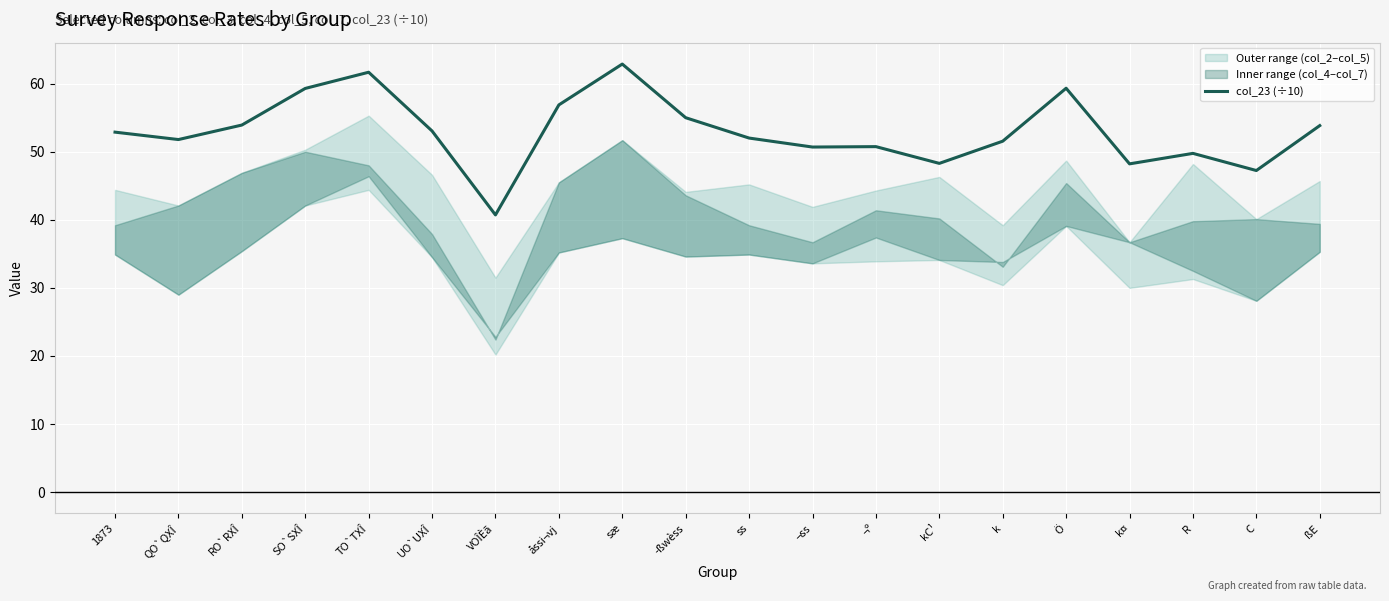

Rank the categories by value from highest to lowest.

sæ, TO`TXÎ, Ö, SO`SXÎ, åssi¬vj, ­ßwèss, RO`RXÎ, ßE, UO`UXÎ, 1873, ss, QO`QXÎ, k, ¬º, ¬ss, R, kC¹, k¤, C, VOÎÈã